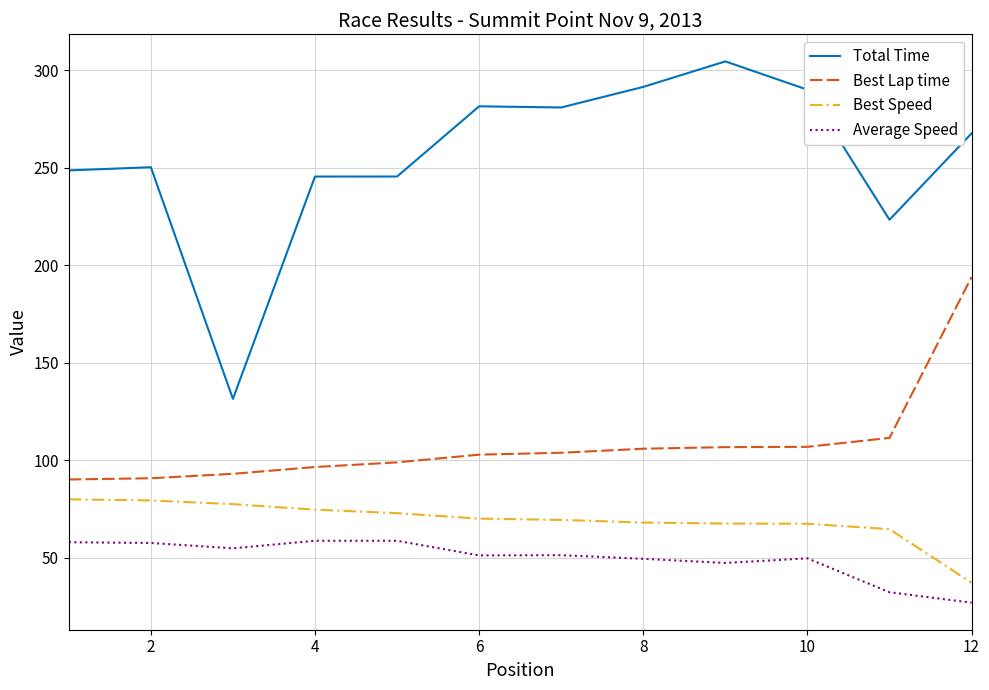

Which series has the largest total across all categories?

Total Time